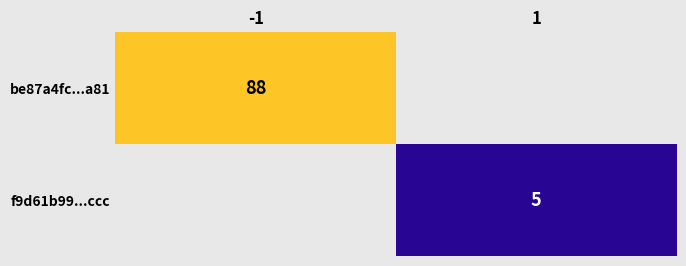

True or false: f9d61b99...ccc has a value of 5 at 1.

True